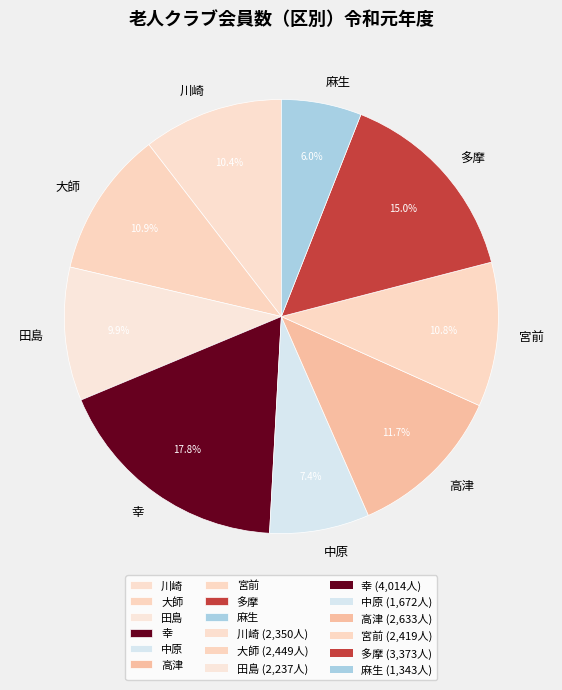

To the nearest percent, what is the combined percentage of 高津 and 中原?

19%